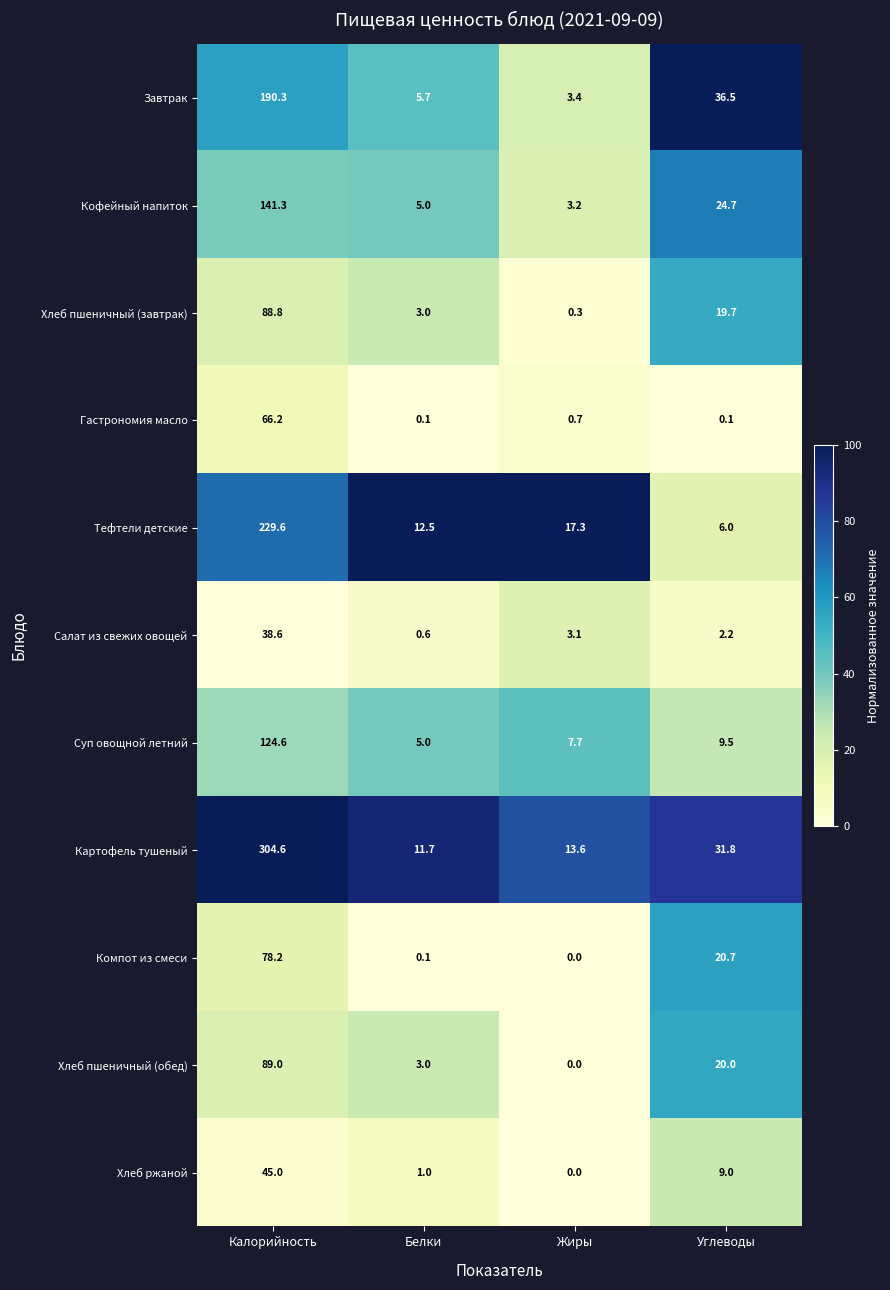

Which series has the largest range (max minus min)?

Картофель тушеный